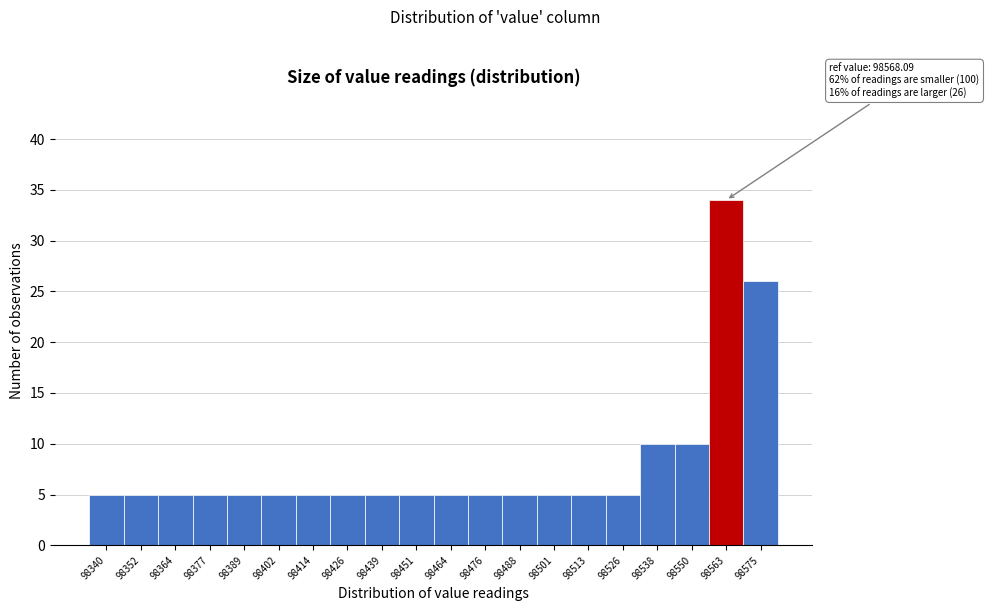

Reading left to right, what are all the values shown in this chart?

5	5	5	5	5	5	5	5	5	5	5	5	5	5	5	5	10	10	34	26